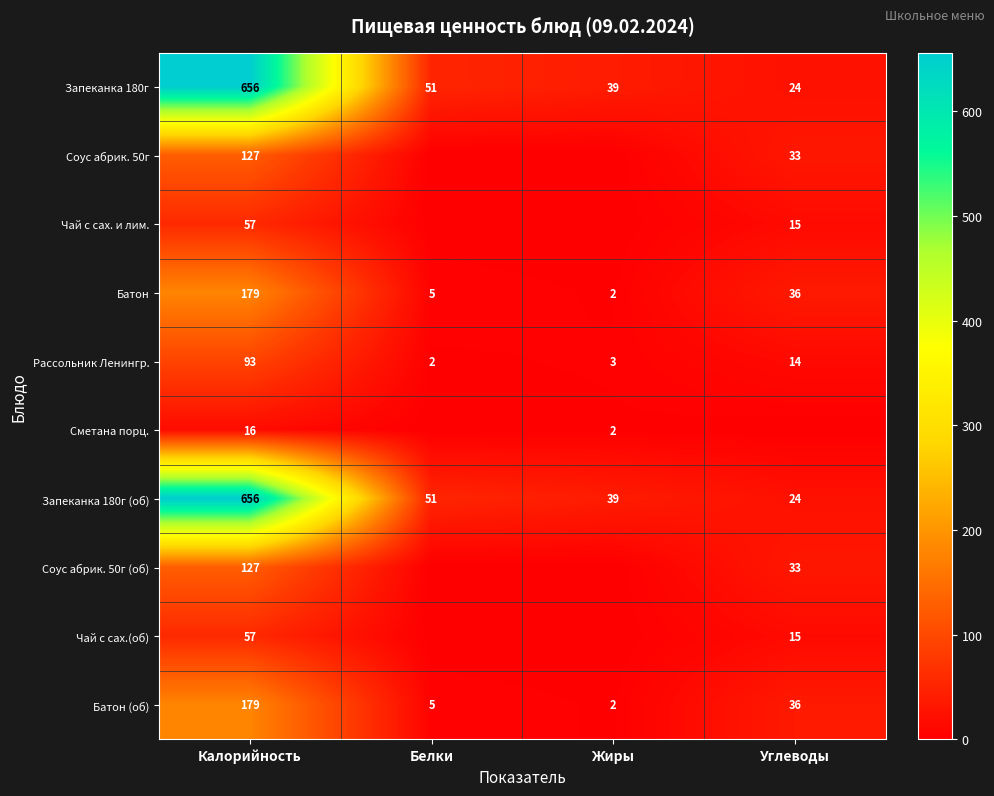

What is the spread (max minus min) of values at Белки?

51